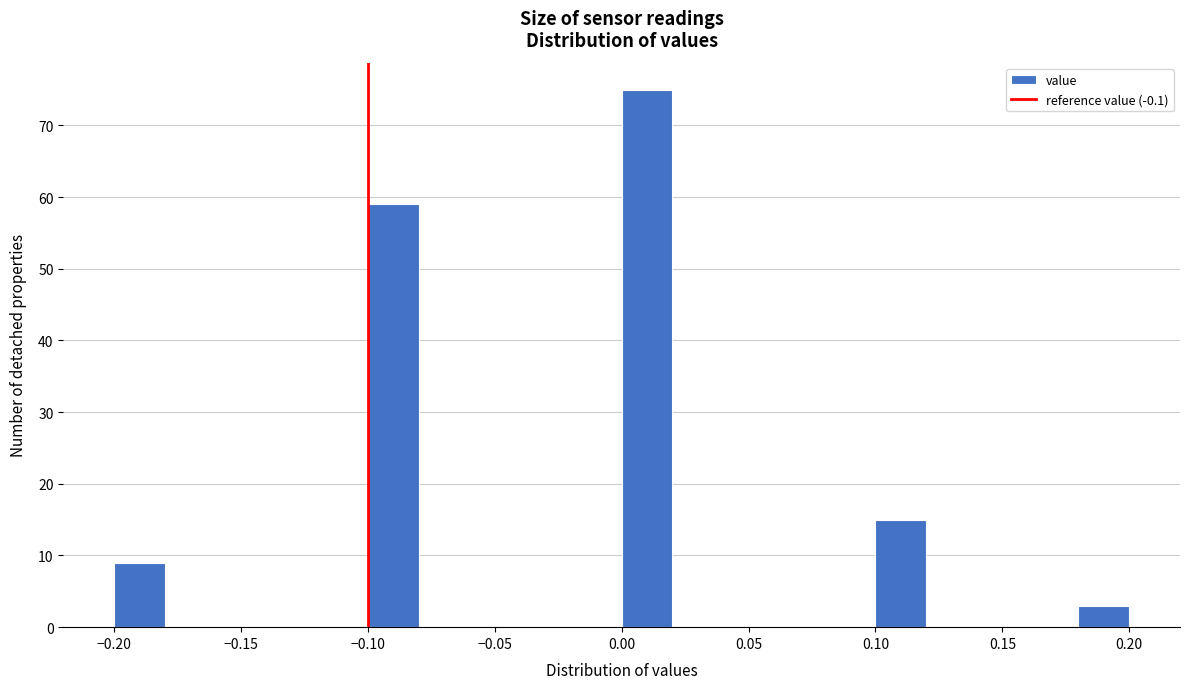

Over which range of the x-axis is the bar tallest?

0.00 to 0.02